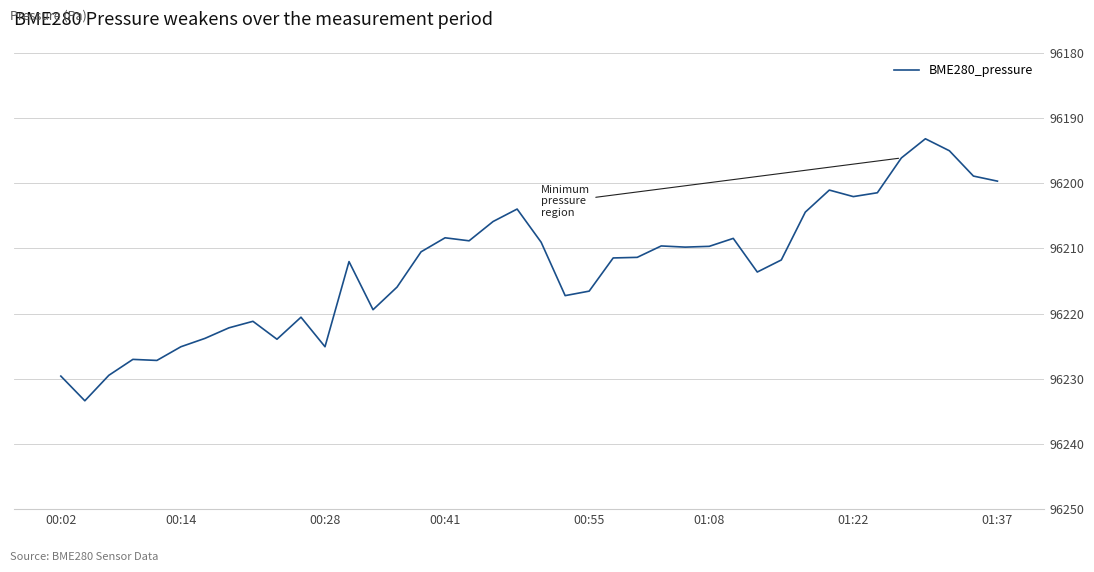

What is the difference between the maximum and minimum values?

40.2